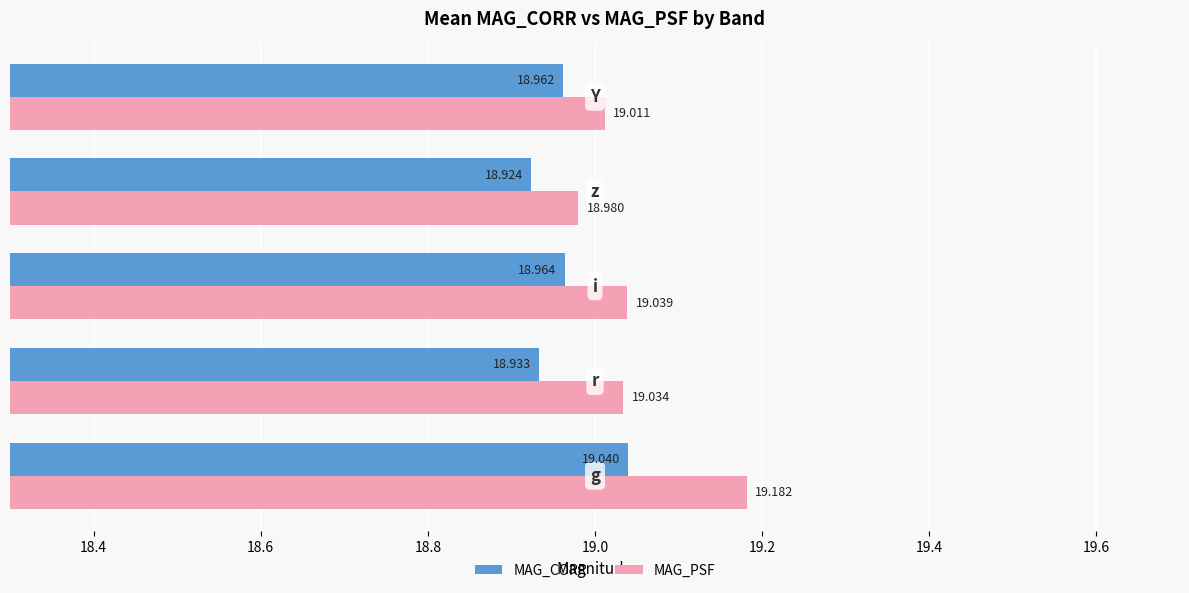

Which series has the largest total across all categories?

MAG_PSF